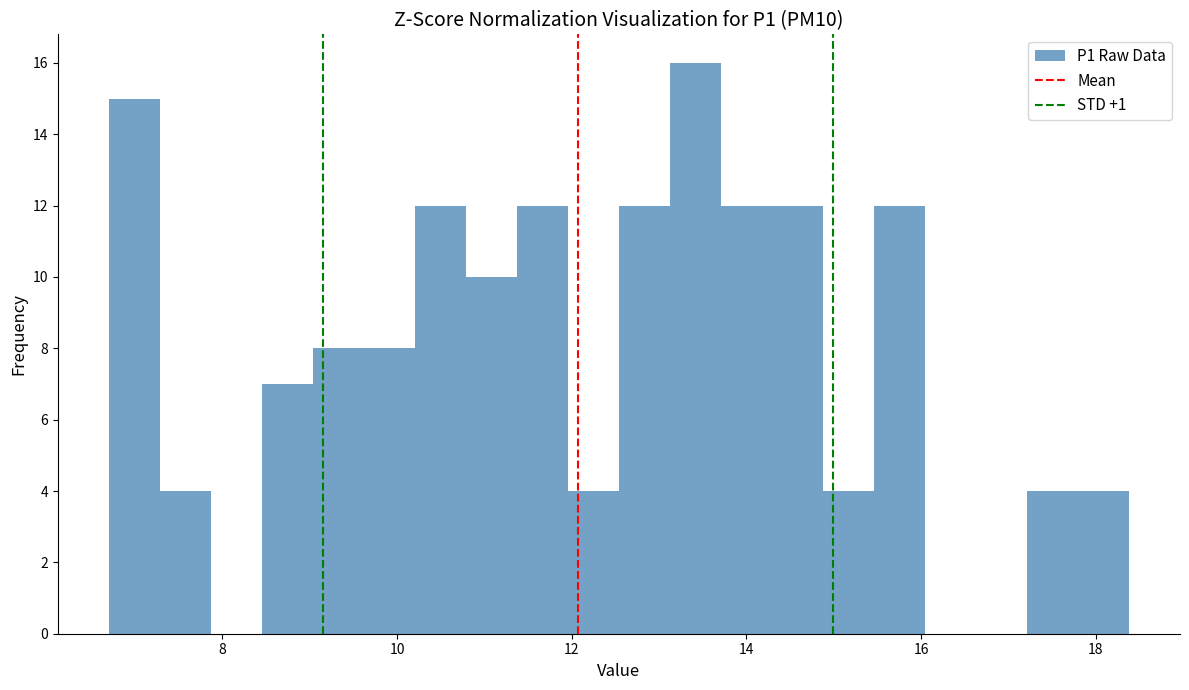

Around what value on the x-axis is the tallest bar? Give the approximate position of its centre, as read against the axis.

13.4